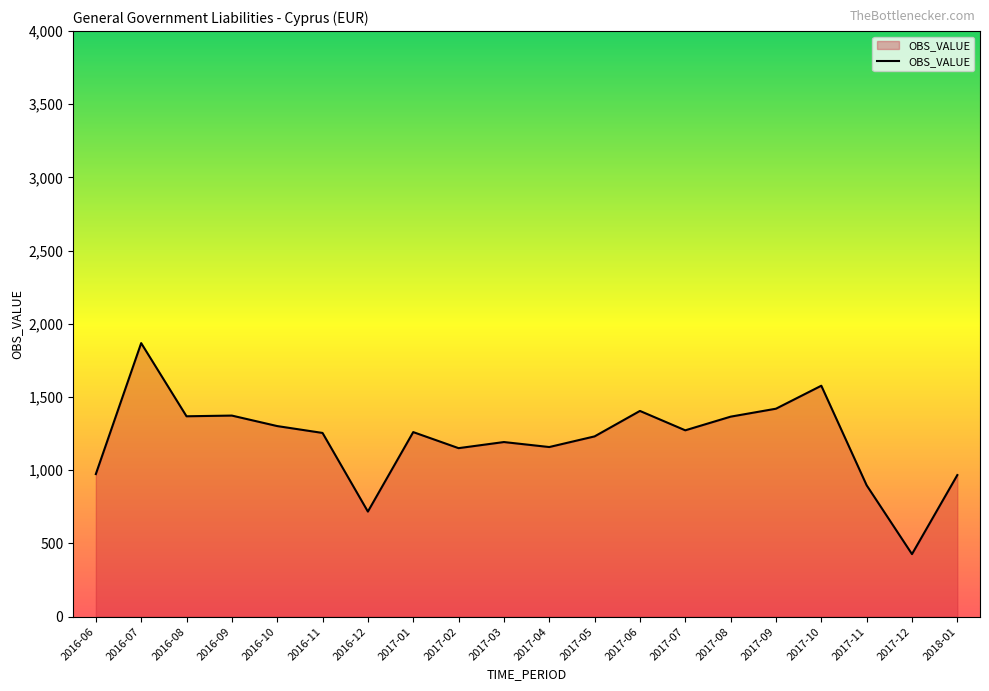

Is it true that the value at 2017-05 is 1883.0?

False